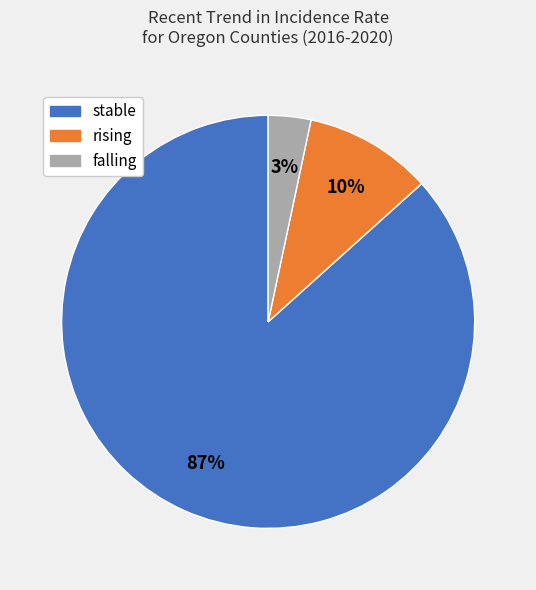

Rank the categories by value from highest to lowest.

stable, rising, falling